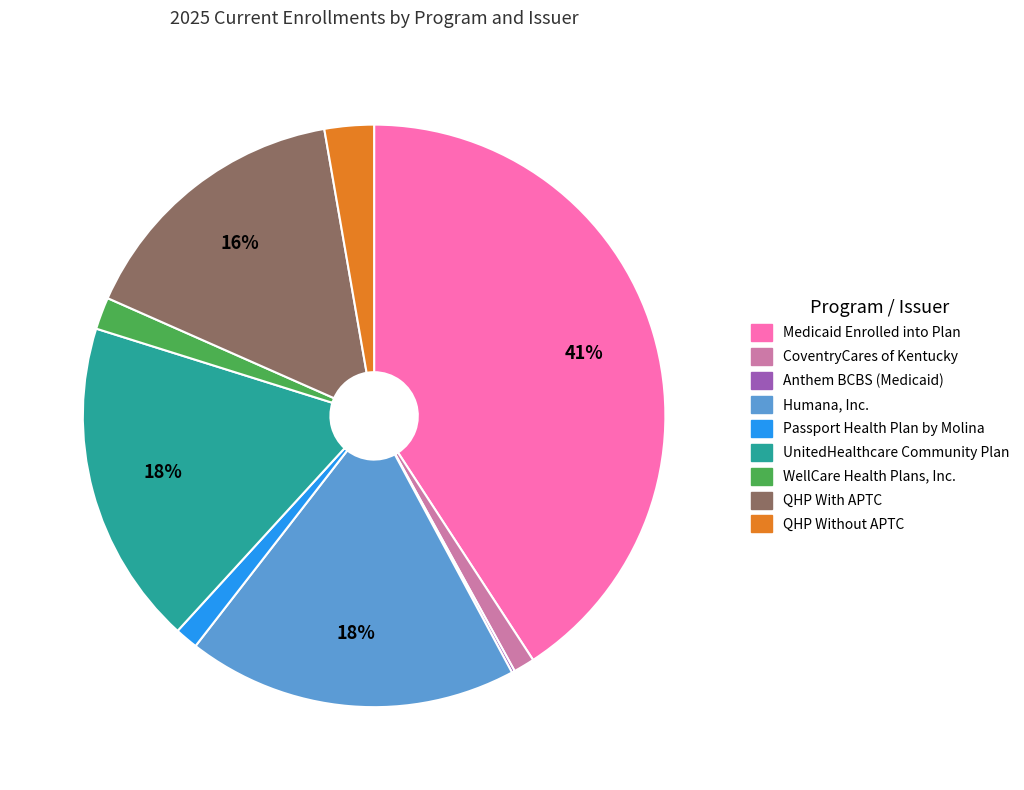

What percentage is the Passport Health Plan by Molina slice, to the nearest percent?

1%